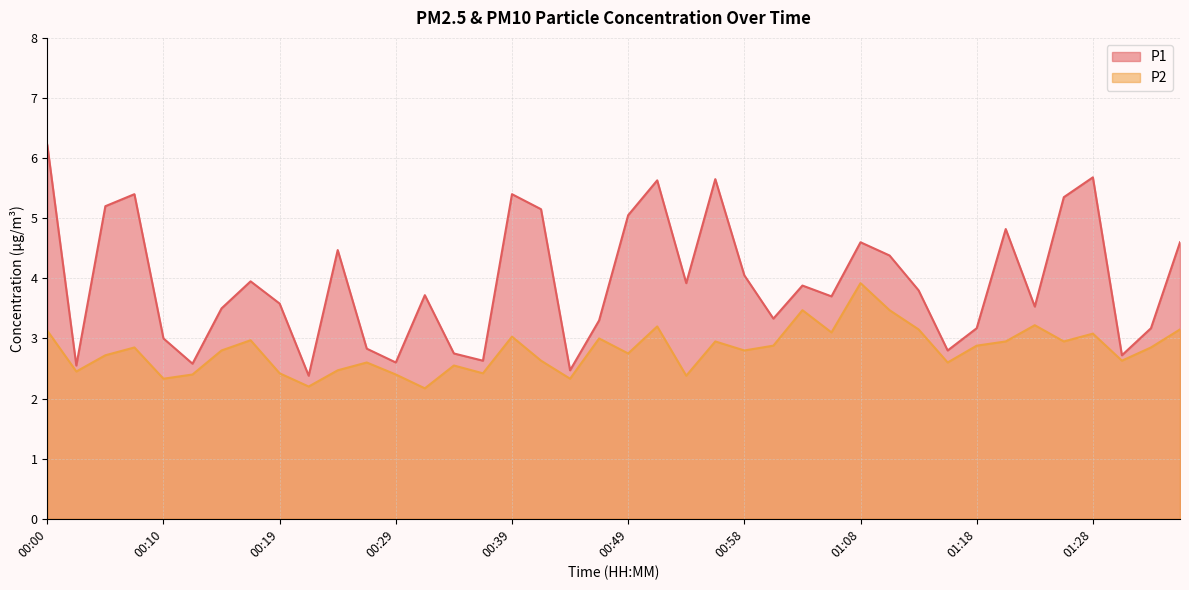

Which series has the largest range (max minus min)?

P1